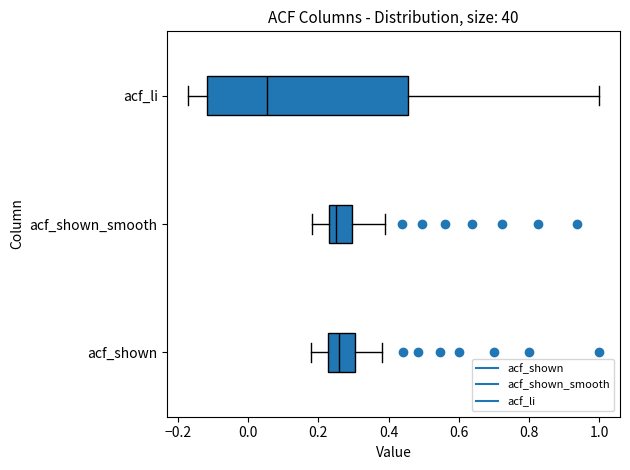

Where does the median line of the box for acf_shown_smooth sit on the x-axis? The values are not printed on the chart, so give them approximately, as read against the axis.

0.26